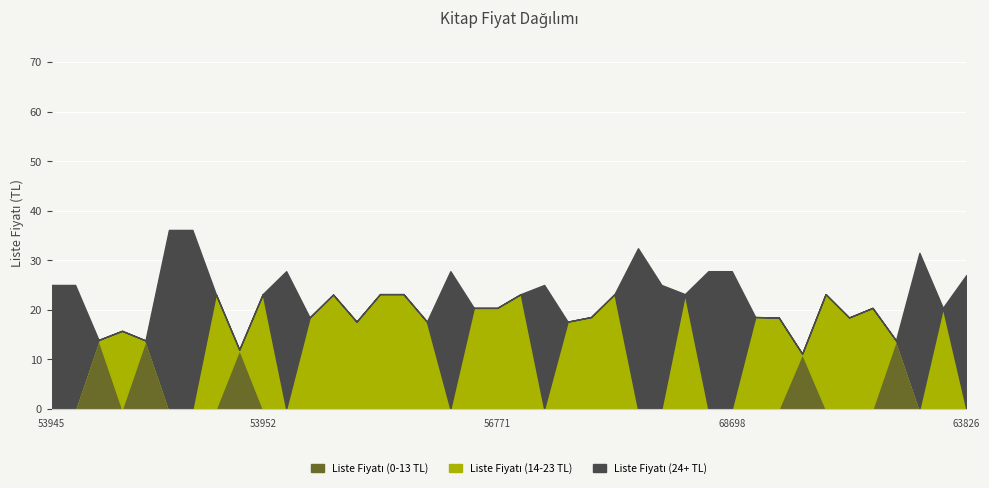

List the series in order of their overall mean, highest first.

Liste Fiyatı (14-23 TL), Liste Fiyatı (24+ TL), Liste Fiyatı (0-13 TL)